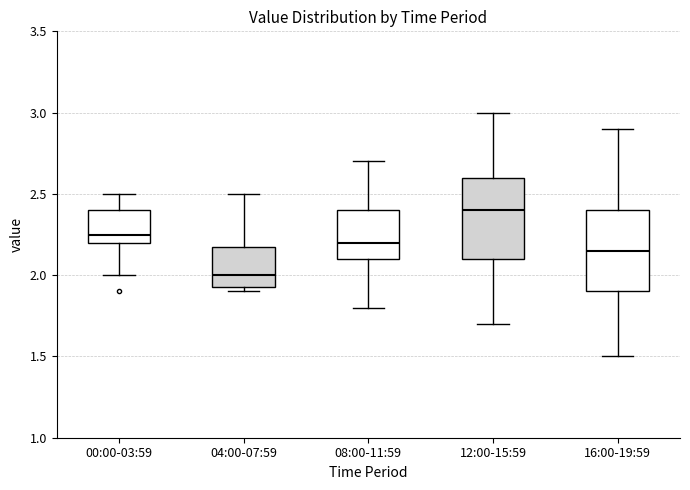

Which box has the highest median line?

12:00-15:59